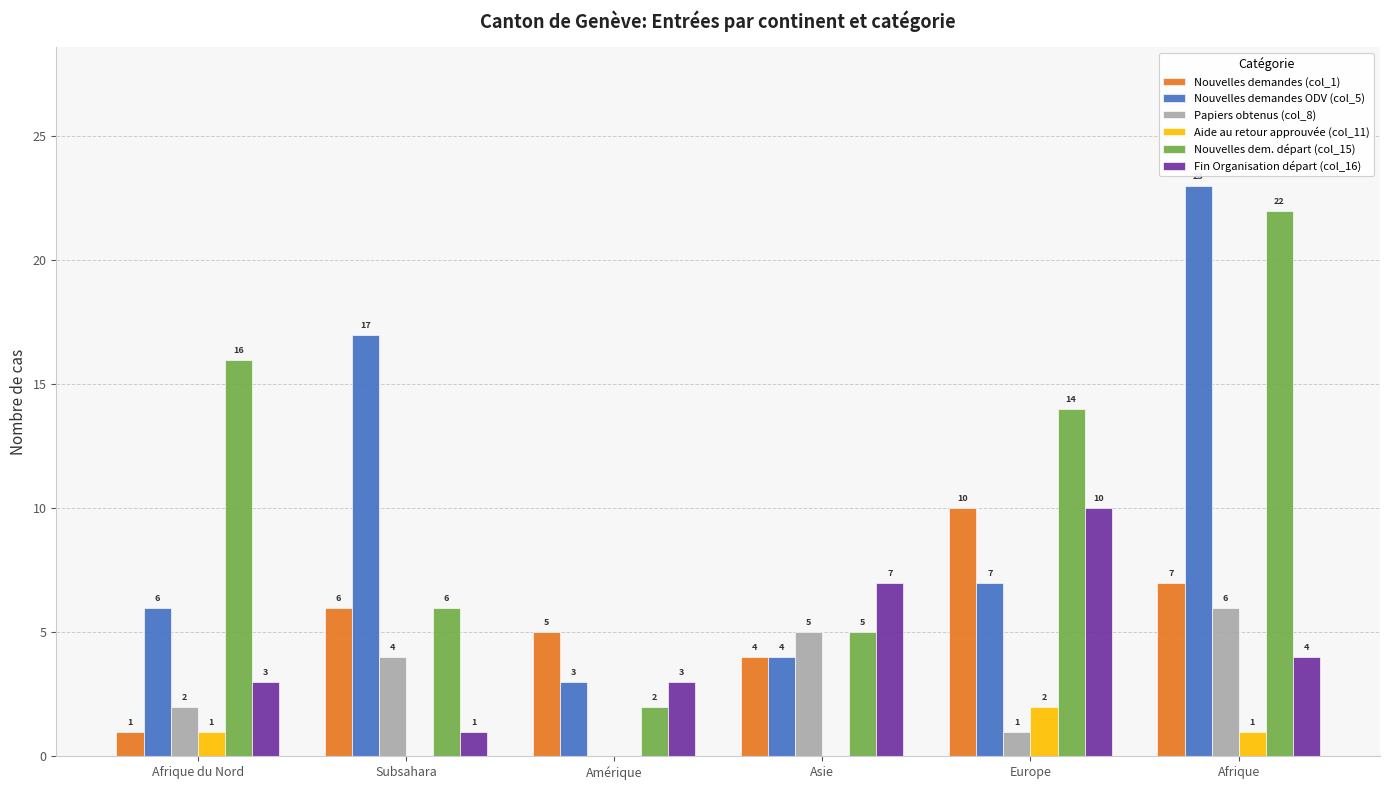

Does the chart contain stacked bars?

No